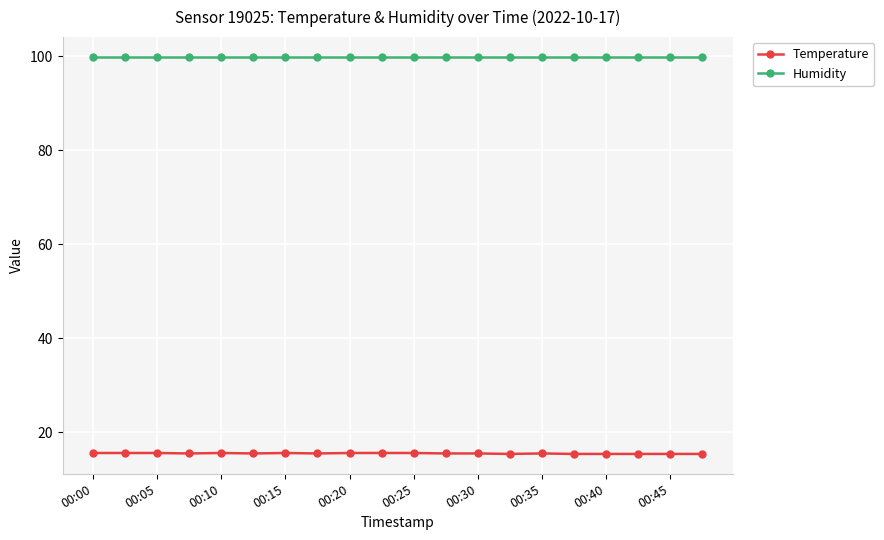

What is the lowest value of the Humidity series?

99.9